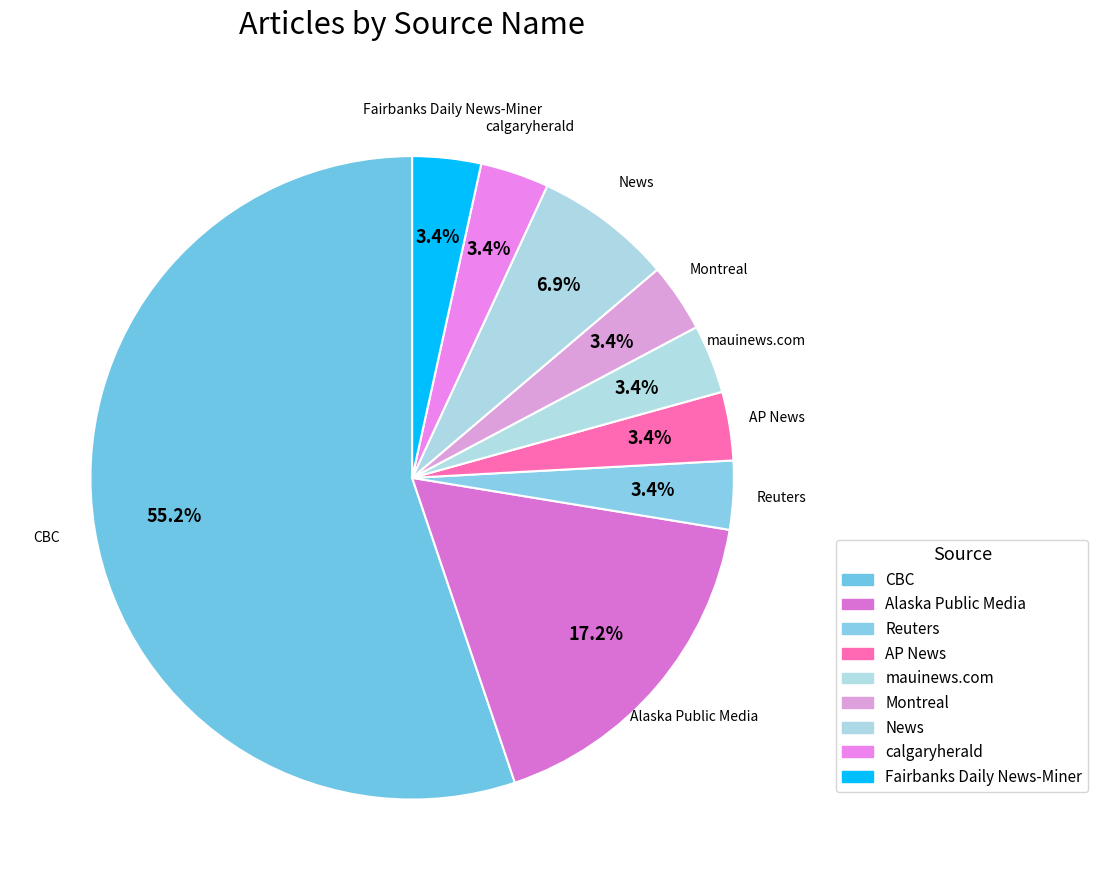

What percentage is NOT represented by AP News?

96.6%